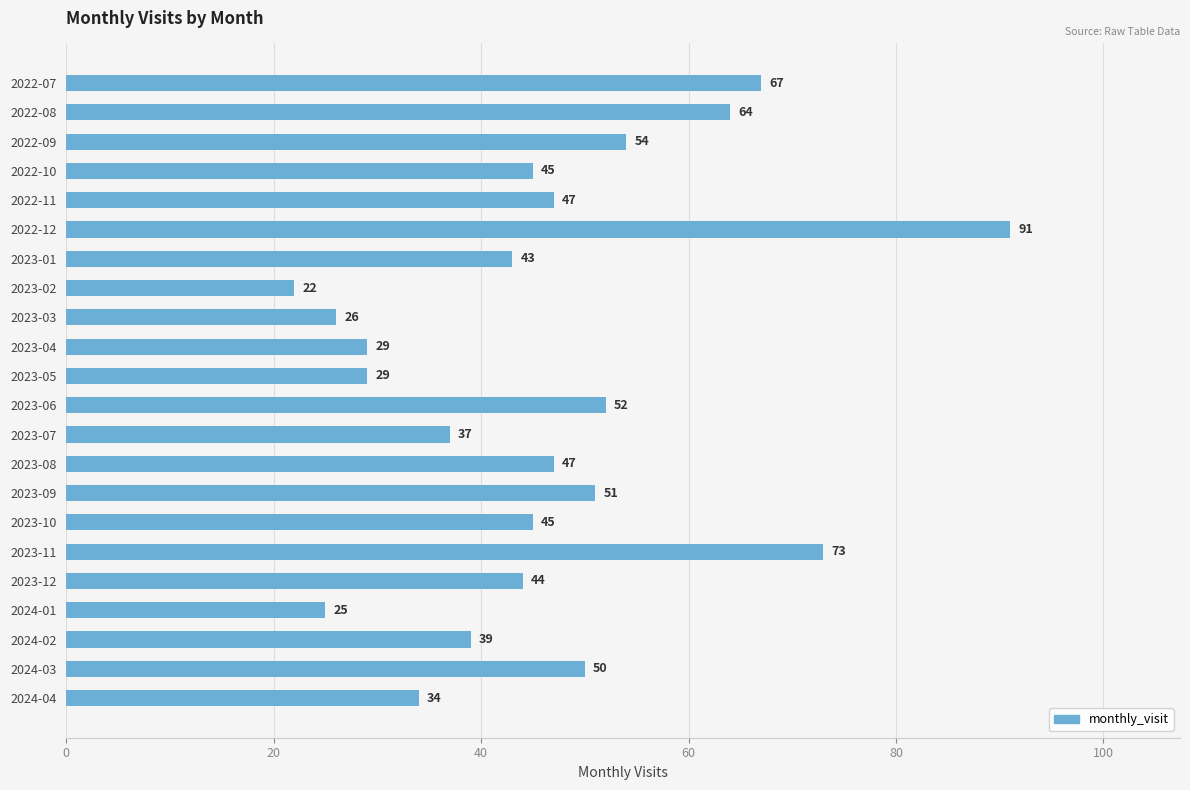

Between 2023-09 and 2022-10, which is larger?

2023-09